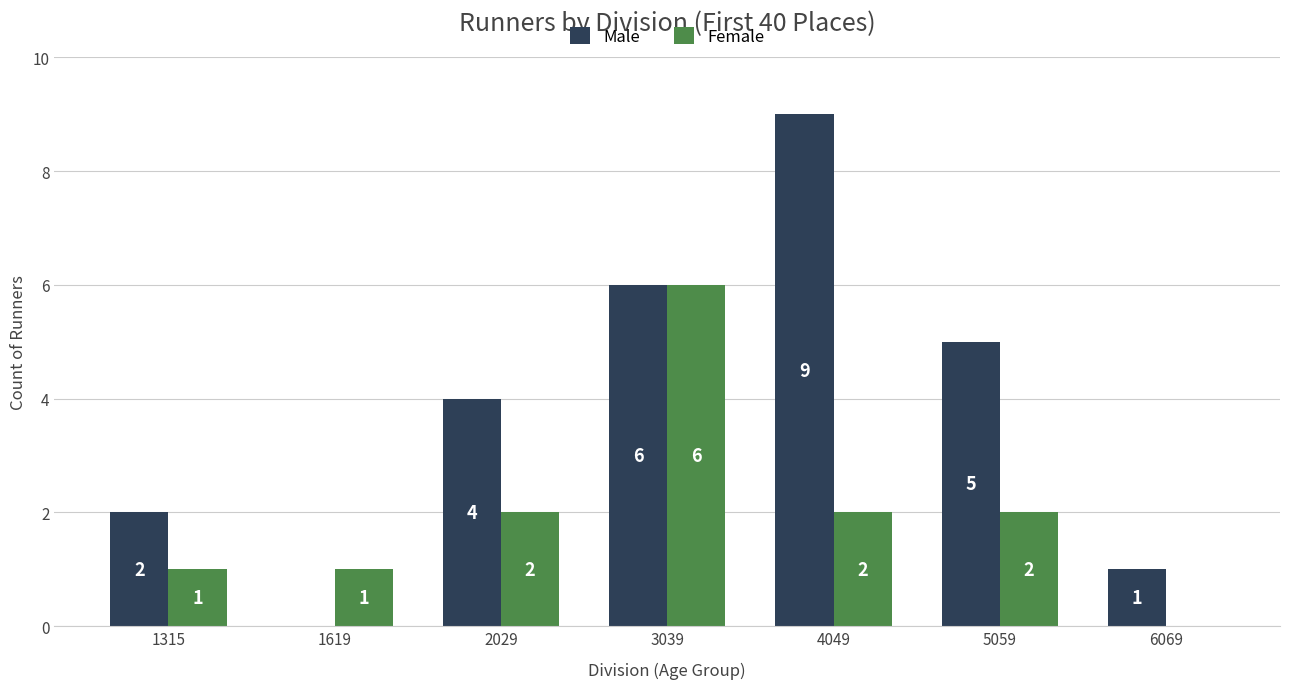

What are all the series names shown in the legend?

Male, Female